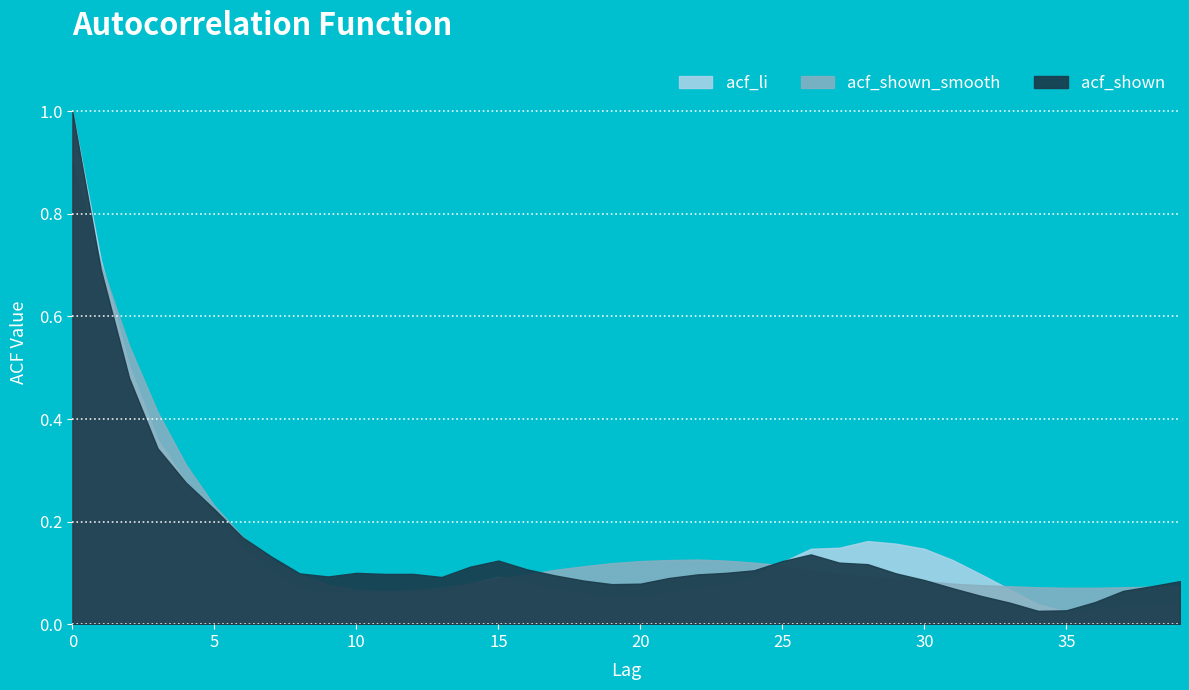

Reading right to left, extract all data points from this chart.

acf_shown_smooth: 0.1	0.1	0.1	0.1	0.1	0.1	0.1	0.1	0.1	0.1	0.1	0.1	0.1	0.1	0.1	0.1	0.1	0.1	0.1	0.1	0.1	0.1	0.1	0.1	0.1	0.1	0.1	0.1	0.1	0.1	0.1	0.1	0.1	0.2	0.2	0.3	0.4	0.5	0.7	0.9
acf_shown: 0.1	0.1	0.1	0.0	0.0	0.0	0.0	0.1	0.1	0.1	0.1	0.1	0.1	0.1	0.1	0.1	0.1	0.1	0.1	0.1	0.1	0.1	0.1	0.1	0.1	0.1	0.1	0.1	0.1	0.1	0.1	0.1	0.1	0.2	0.2	0.3	0.3	0.5	0.7	1.0
acf_li: 0.0	0.0	0.0	0.0	0.0	0.0	0.1	0.1	0.1	0.1	0.2	0.2	0.1	0.1	0.1	0.1	0.1	0.1	0.1	0.1	0.1	0.1	0.1	0.1	0.1	0.1	0.1	0.1	0.1	0.1	0.1	0.1	0.1	0.1	0.2	0.3	0.4	0.5	0.7	1.0